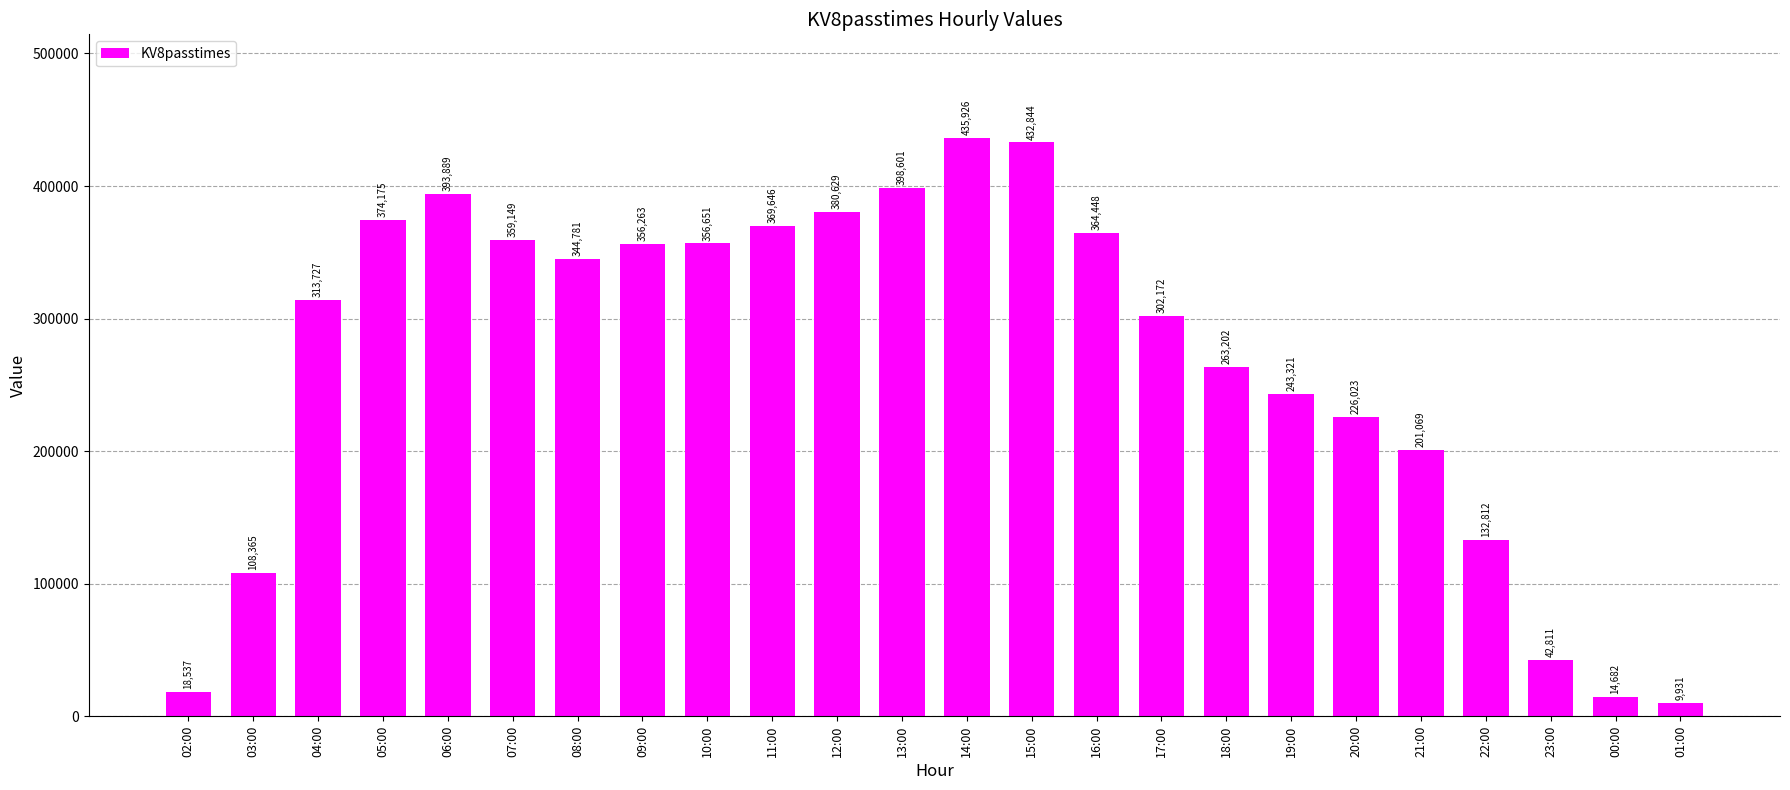

Does the chart contain stacked bars?

No